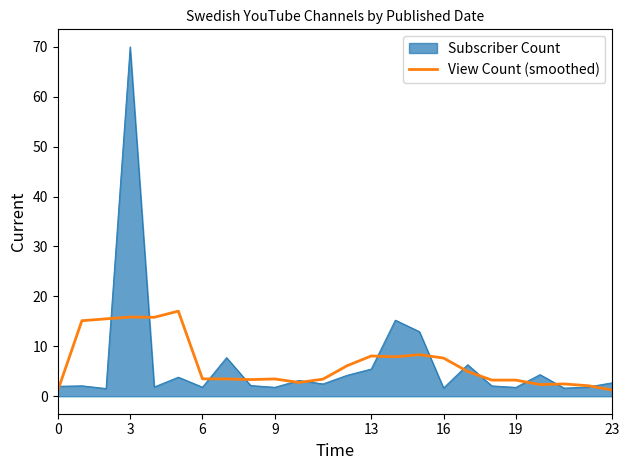

Which series has the largest range (max minus min)?

Subscriber Count